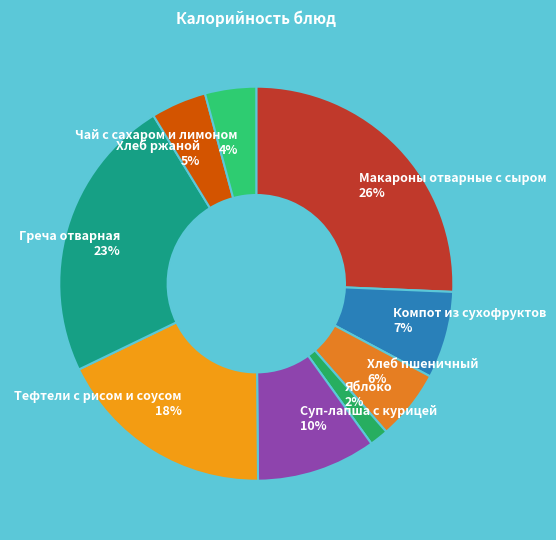

Which slice is the largest?

Макароны отварные с сыром